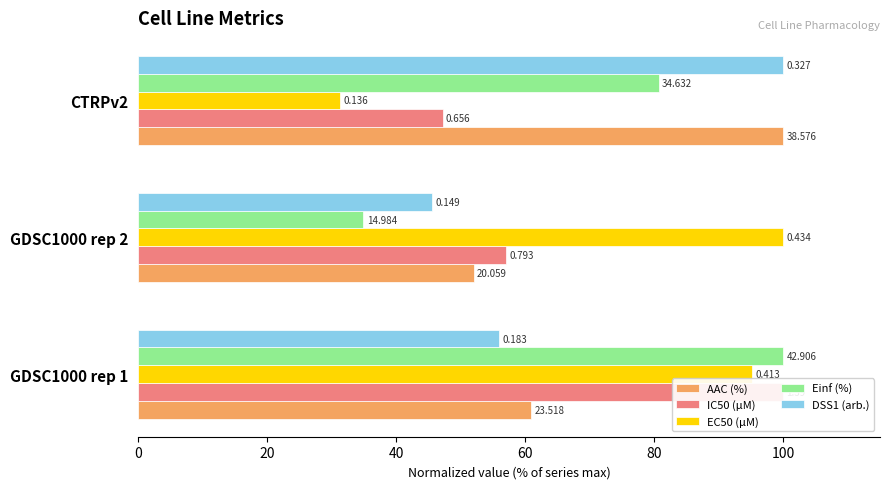

Which series changed the most between GDSC1000 rep 2 and CTRPv2?

EC50 (µM)